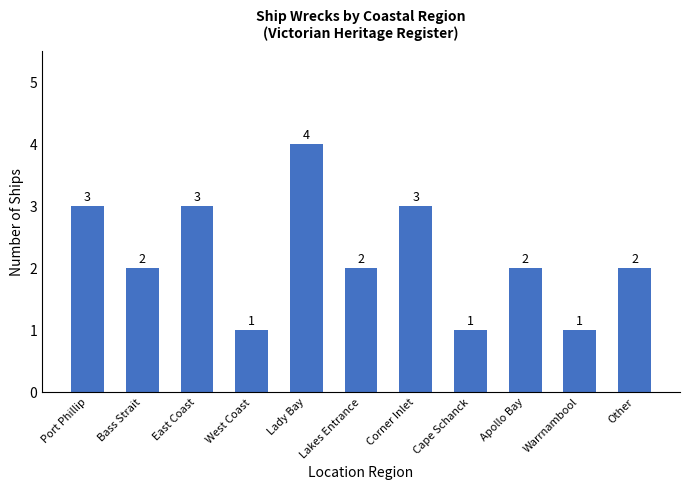

What position from the right is Other?

1